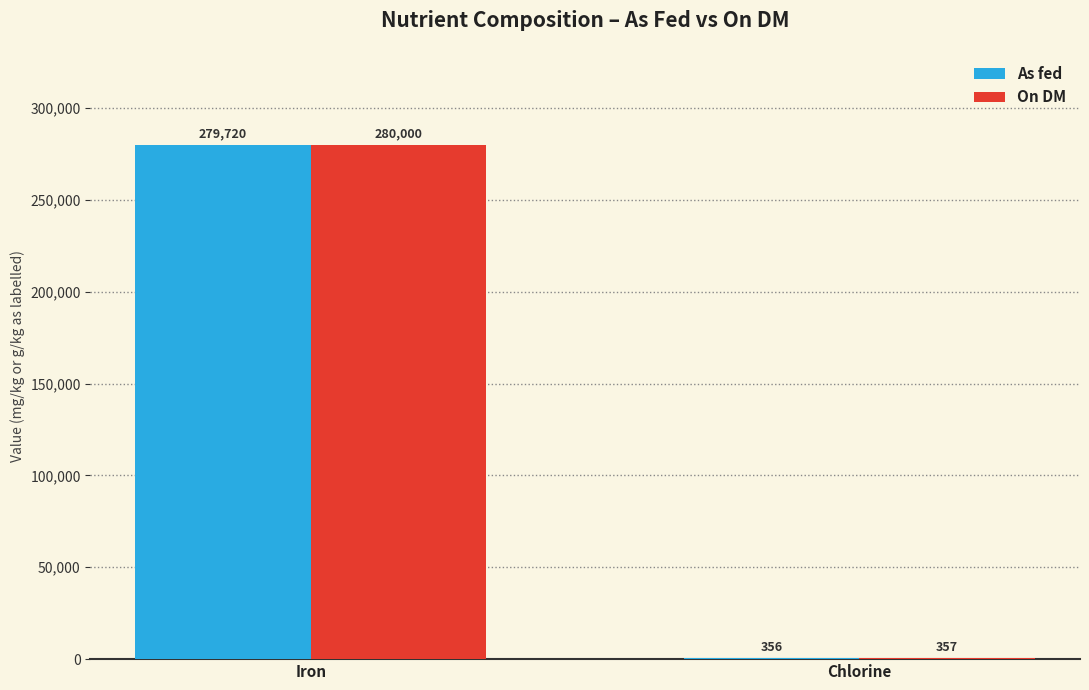

What is the sum of all As fed values?

280076